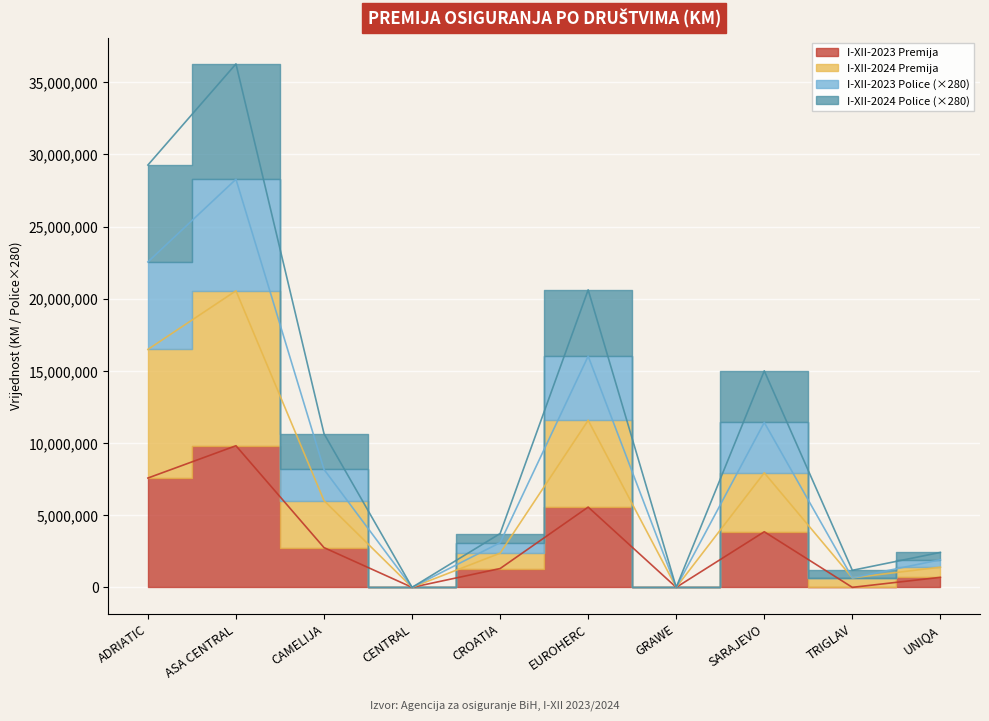

Rank the series at GRAWE from lowest to highest value.

I-XII-2023 Premija, I-XII-2024 Premija, I-XII-2023 Police, I-XII-2024 Police